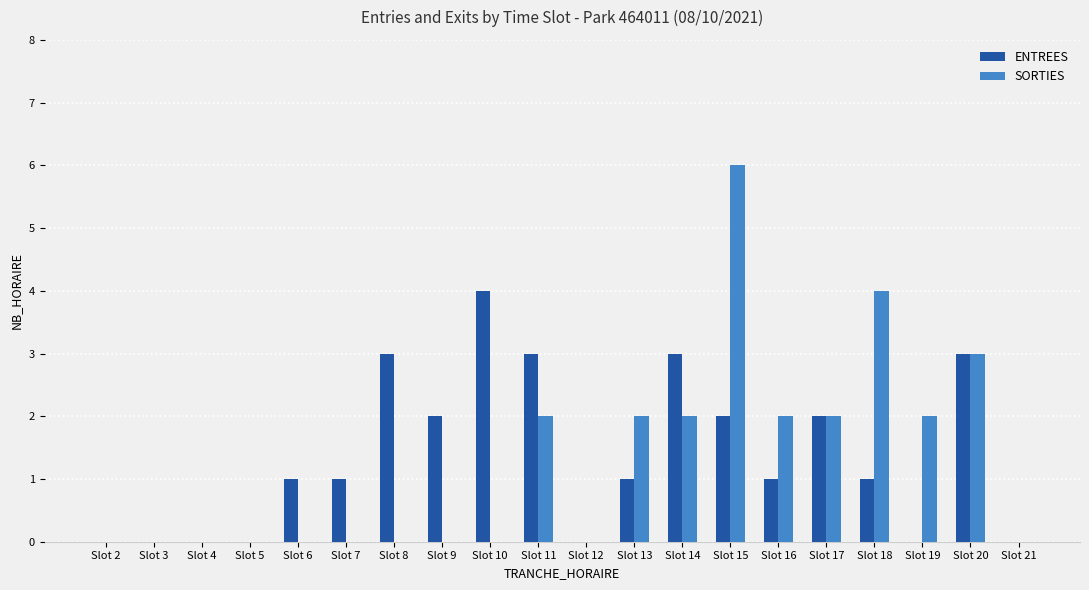

How many distinct data groups are displayed?

2